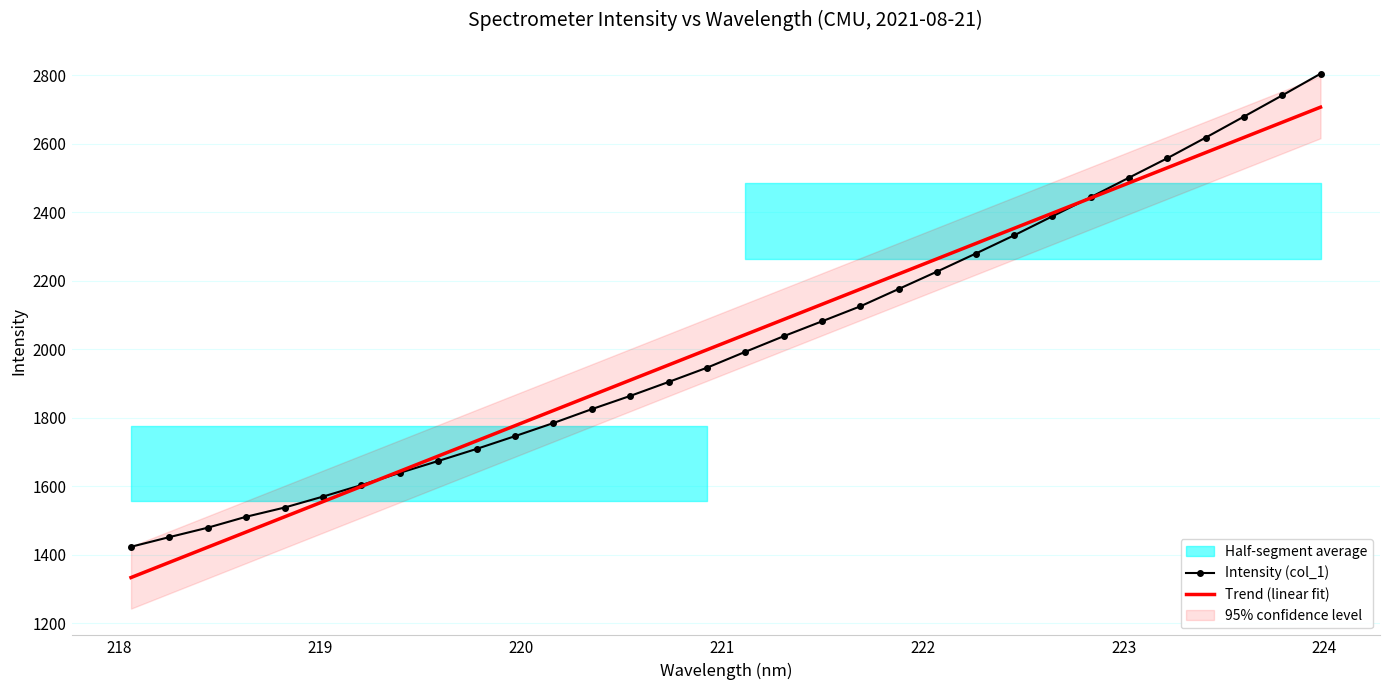

What is the value of the Trend (linear fit) point at the 4th from the left?

1465.9